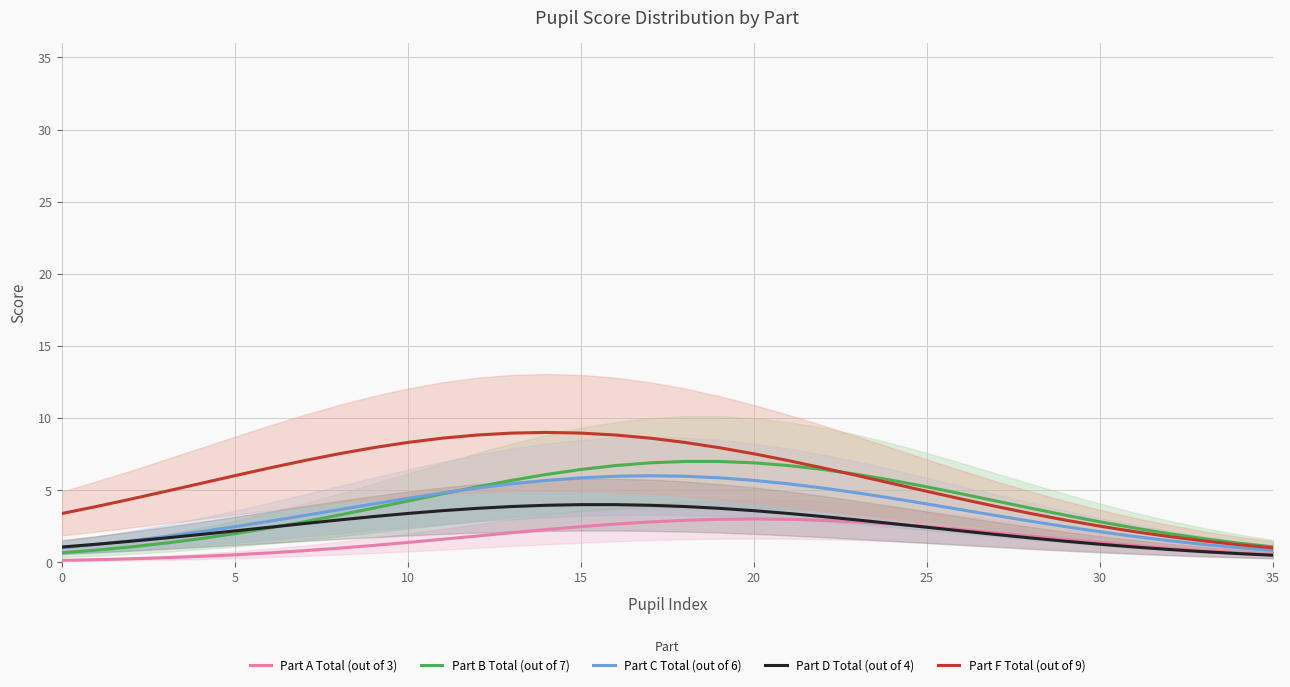

The Part B Total (out of 7) series shows 9.3 at 25. True or false?

False